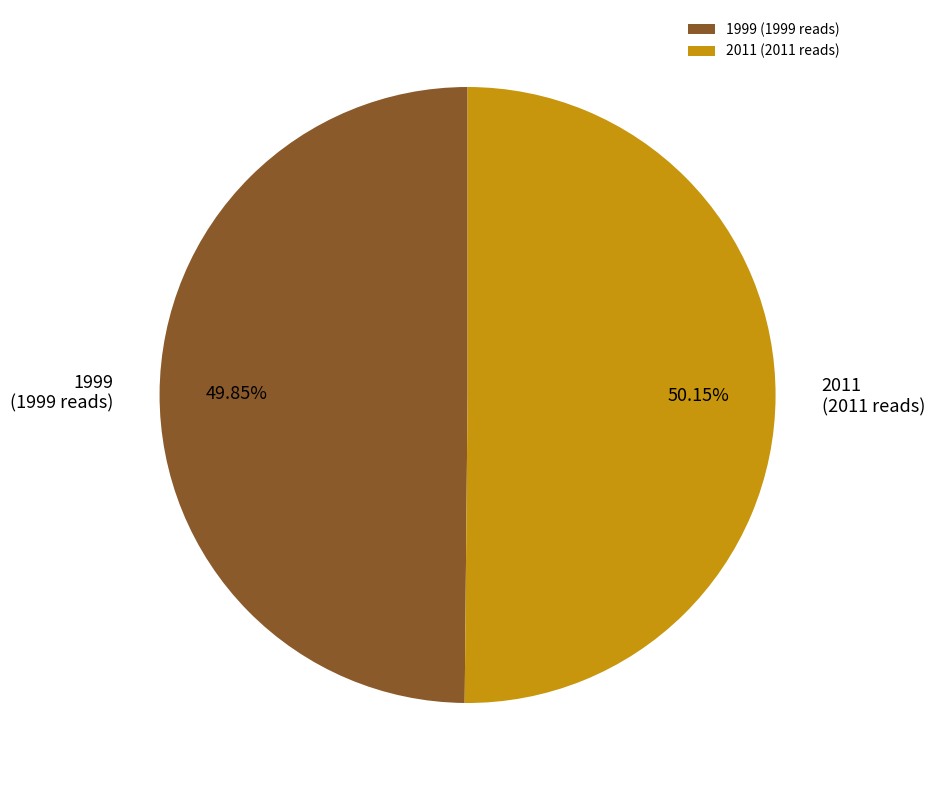

Approximately how many times larger is the value at 2011 (2011 reads) compared to 1999 (1999 reads)?

1.0